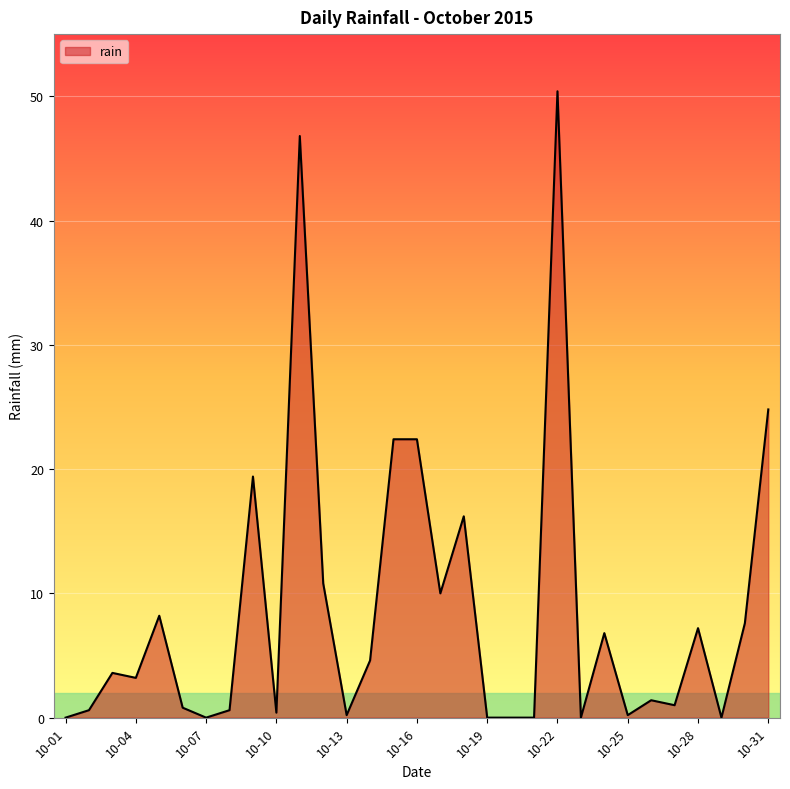

What is the difference between the maximum and minimum values?

50.4